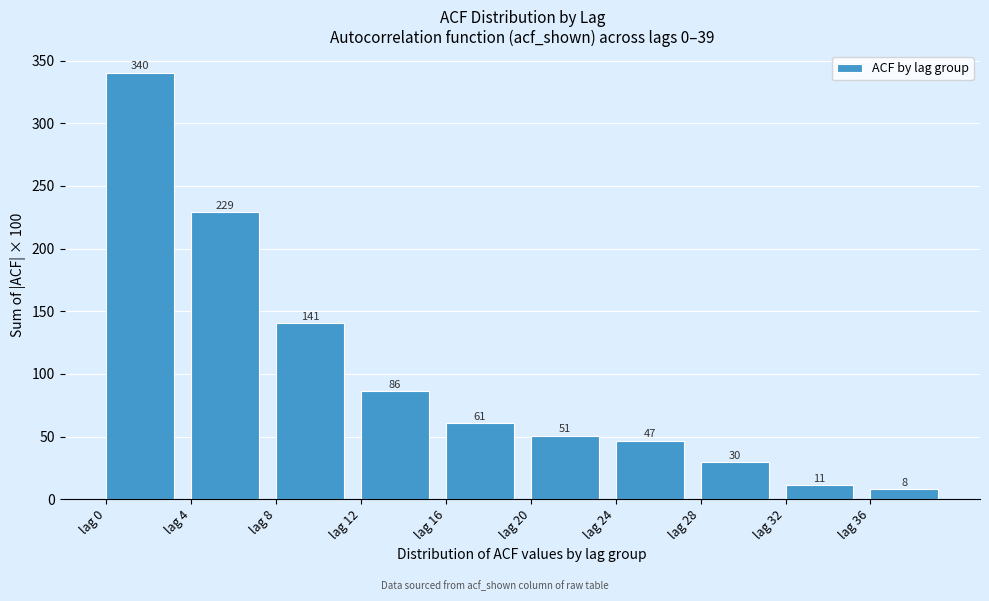

What is the smallest value displayed?

8.1